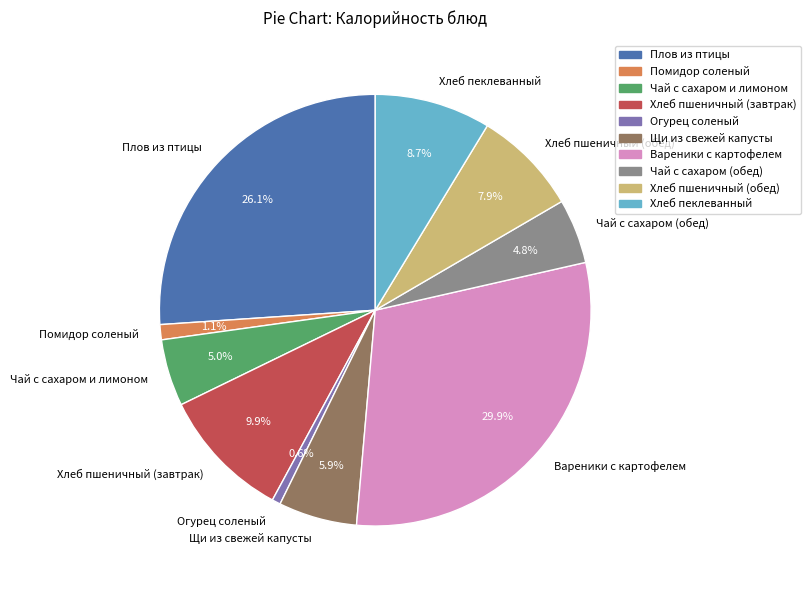

Is it true that Огурец соленый is 1% of the pie?

True